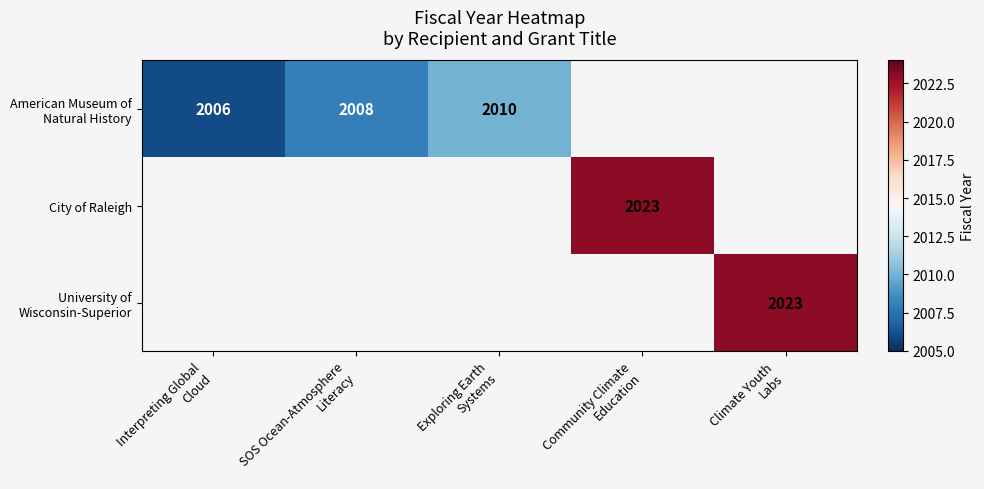

What is the minimum value for American Museum of Natural History?

2006.0